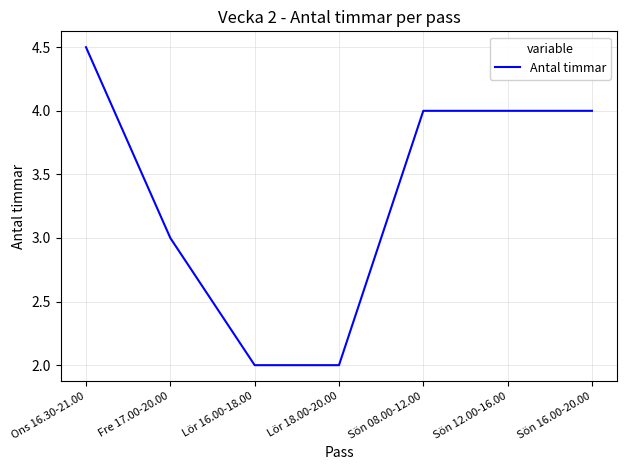

Reading left to right, extract all data points from this chart.

Ons 16.30-21.00=4.5	Fre 17.00-20.00=3.0	Lör 16.00-18.00=2.0	Lör 18.00-20.00=2.0	Sön 08.00-12.00=4.0	Sön 12.00-16.00=4.0	Sön 16.00-20.00=4.0